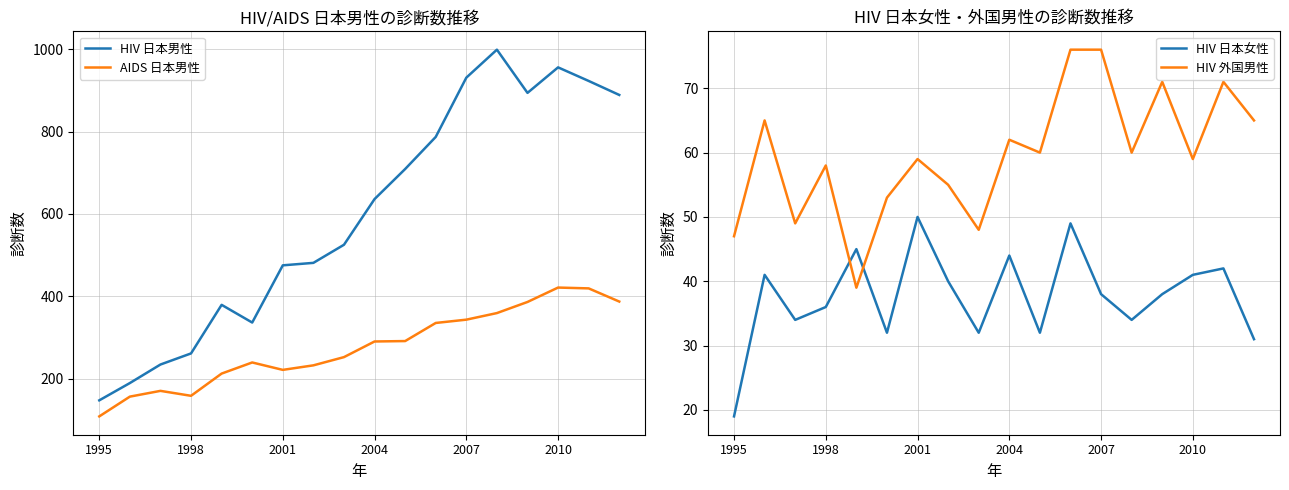

Is the value of HIV 日本男性 at 16 greater than the value of HIV 外国男性 at 7?

Yes